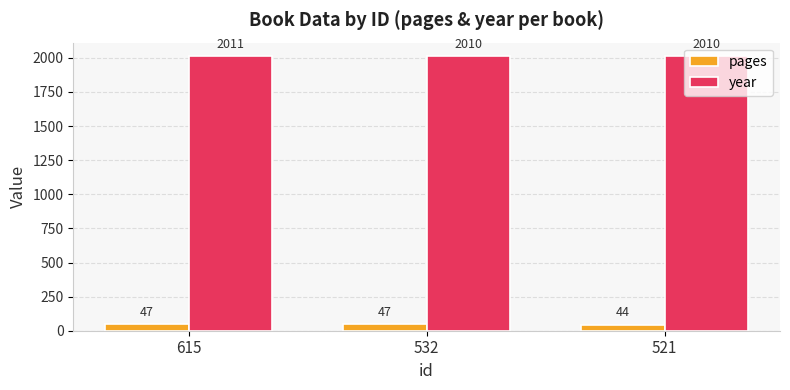

At 521, list the series in order from smallest to largest.

pages, year